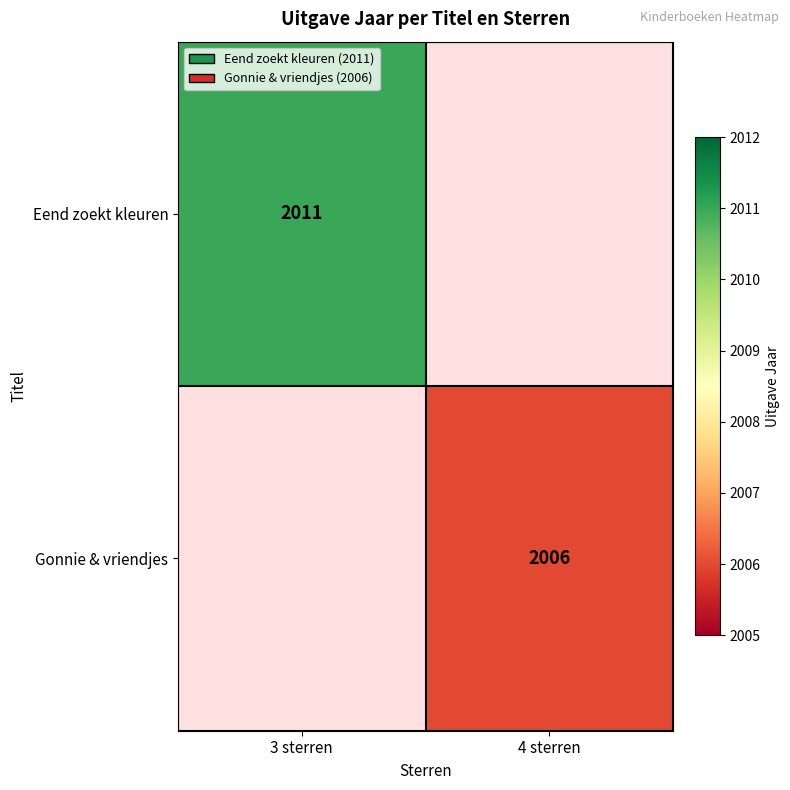

The Gonnie & vriendjes series shows 2006 at 4 sterren. True or false?

True